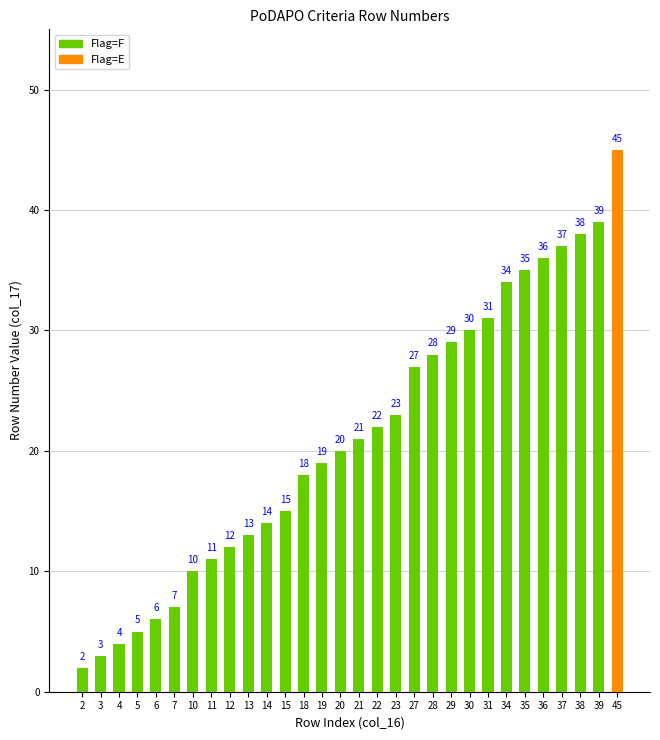

What is the value of the 24th bar from the left?

34